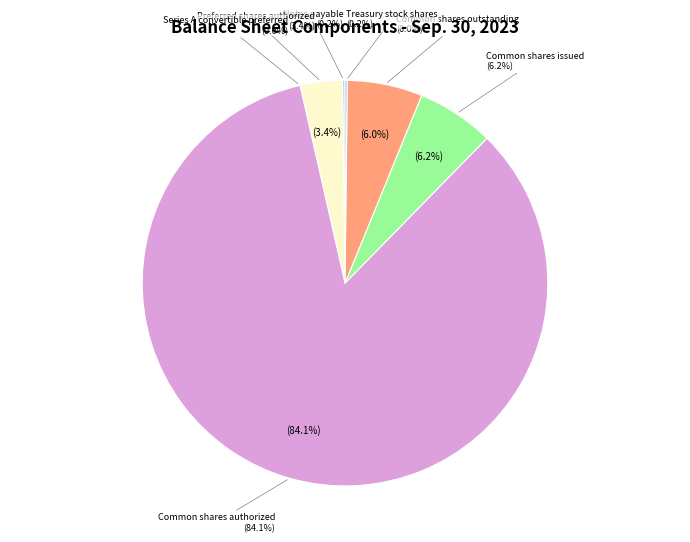

Does any single category account for the majority?

Yes